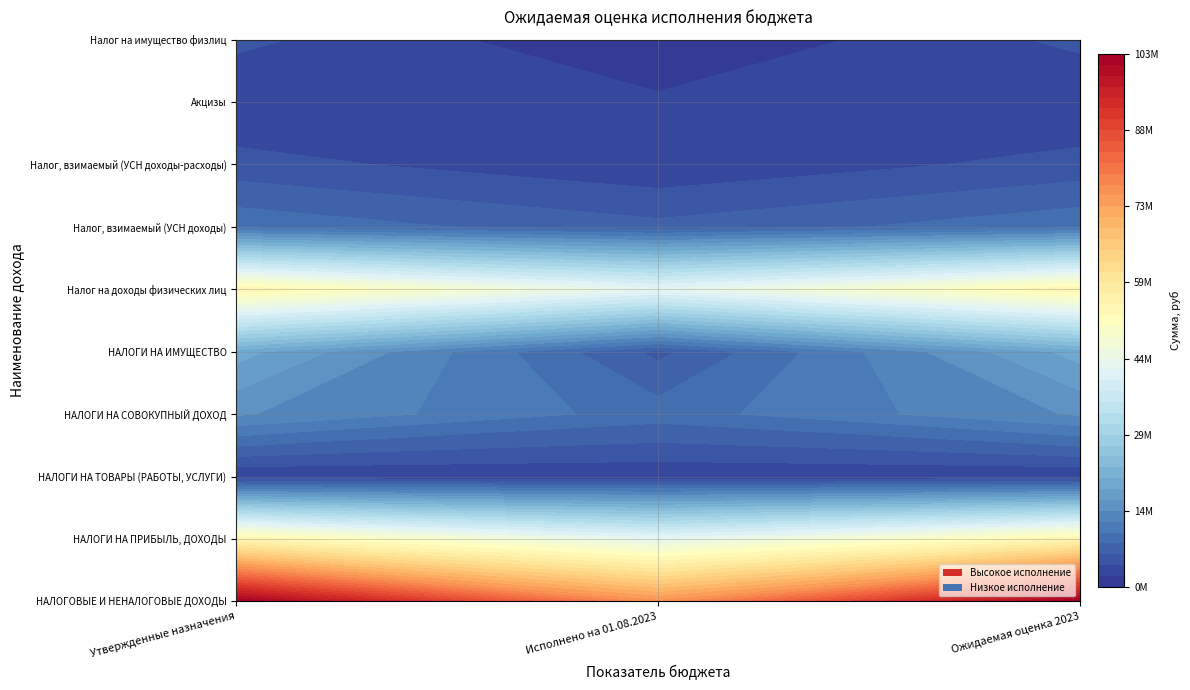

Which series has the largest range (max minus min)?

НАЛОГОВЫЕ И НЕНАЛОГОВЫЕ ДОХОДЫ